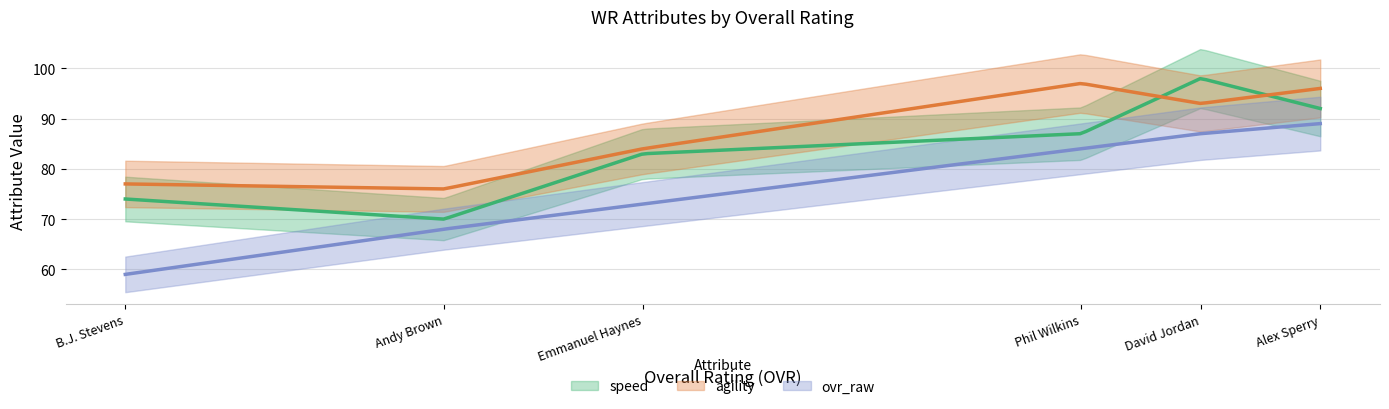

Is it true that agility equals 96 at Alex Sperry?

True